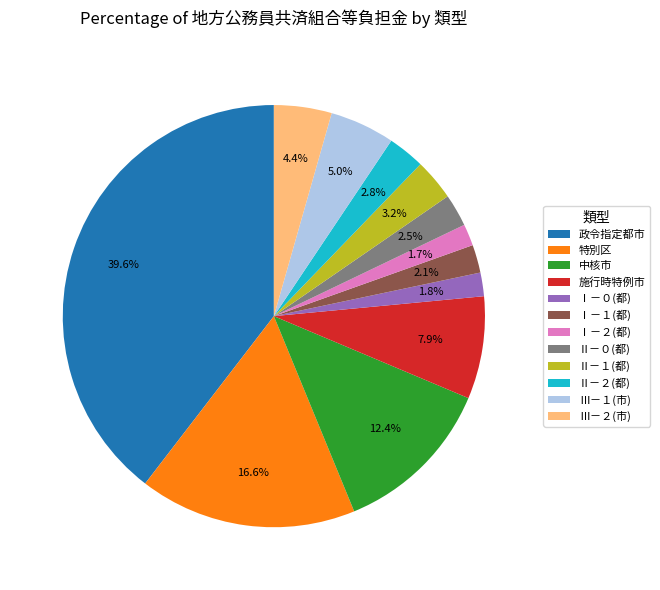

Does Ⅰ－０(都) account for over 50% of the chart?

No